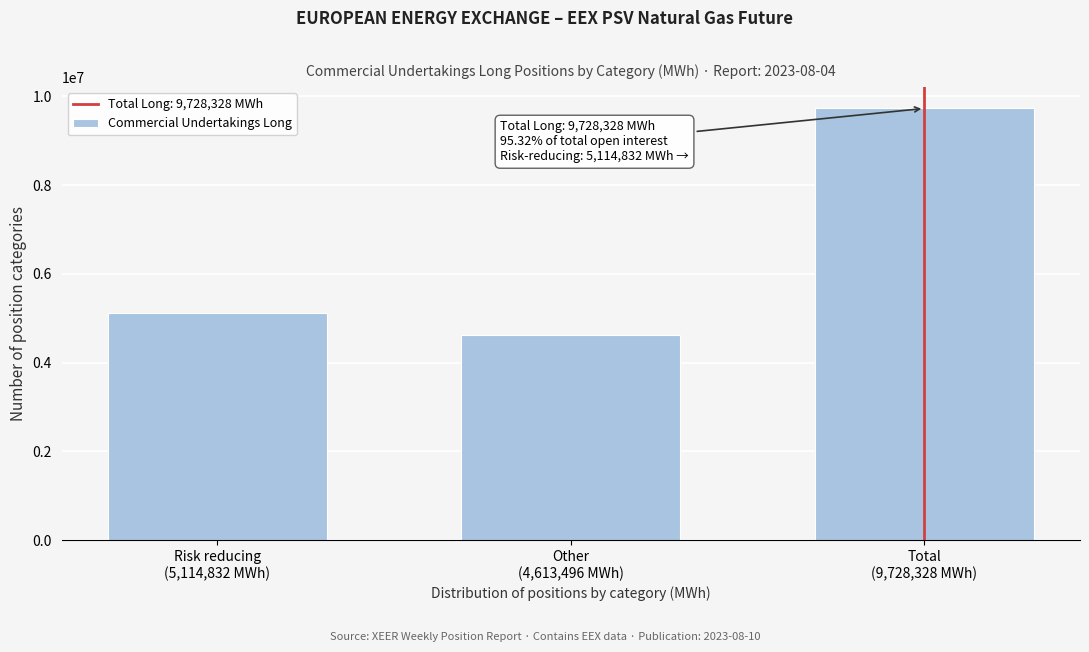

Reading left to right, extract all data points from this chart.

5114832	4613496	9728328